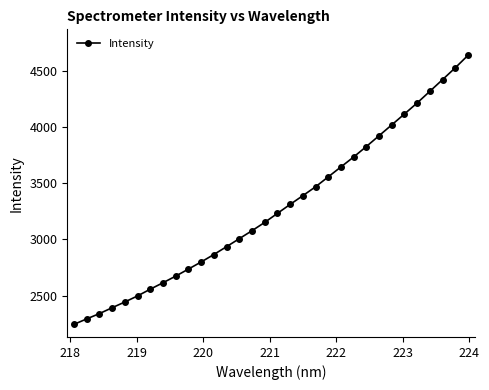

What is the greatest value displayed?

4638.1